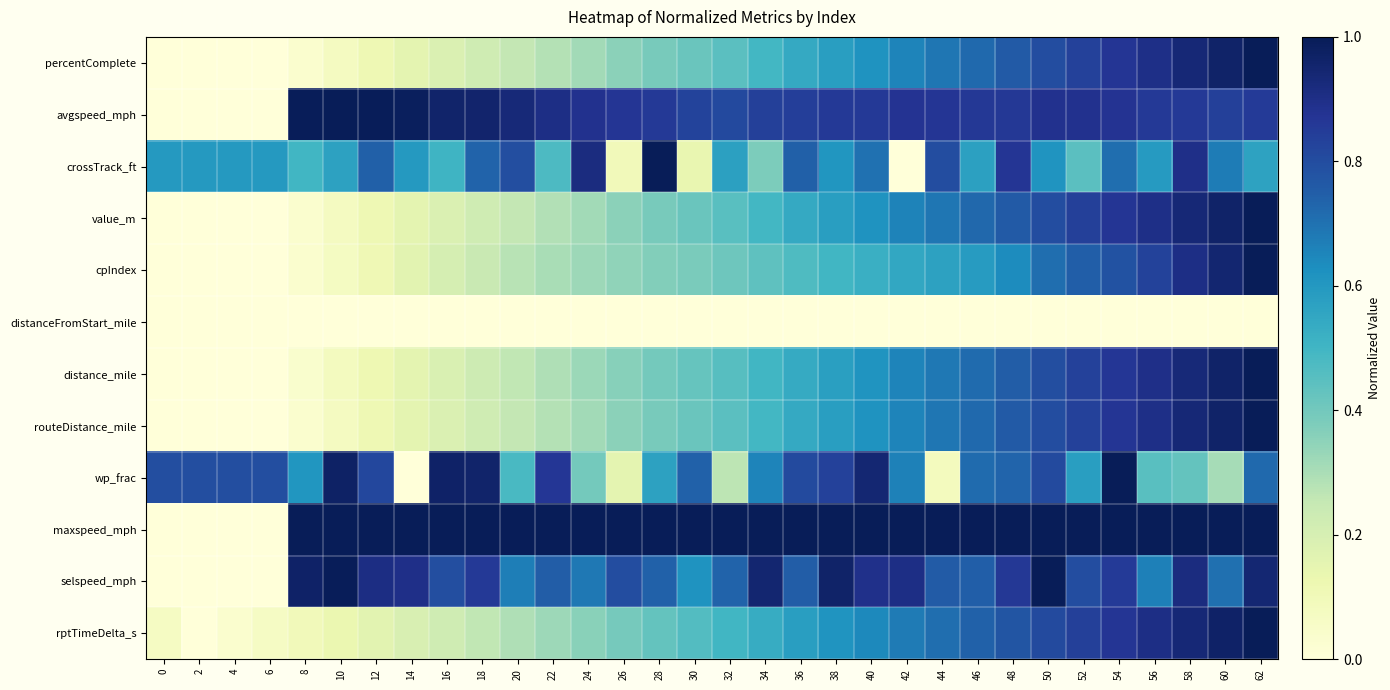

Reading left to right, extract all data points from this chart.

percentComplete: 0=0.0	2=0.0	4=0.0	6=0.0	8=0.0	10=0.1	12=0.1	14=0.2	16=0.2	18=0.2	20=0.3	22=0.3	24=0.3	26=0.4	28=0.4	30=0.4	32=0.4	34=0.5	36=0.5	38=0.6	40=0.6	42=0.7	44=0.7	46=0.7	48=0.8	50=0.8	52=0.8	54=0.9	56=0.9	58=0.9	60=1.0	62=1.0
avgspeed_mph: 0=0.0	2=0.0	4=0.0	6=0.0	8=1.0	10=1.0	12=1.0	14=1.0	16=1.0	18=1.0	20=0.9	22=0.9	24=0.9	26=0.9	28=0.9	30=0.8	32=0.8	34=0.8	36=0.8	38=0.9	40=0.9	42=0.9	44=0.9	46=0.9	48=0.9	50=0.9	52=0.9	54=0.9	56=0.9	58=0.9	60=0.8	62=0.9
crossTrack_ft: 0=0.6	2=0.6	4=0.6	6=0.6	8=0.5	10=0.6	12=0.7	14=0.6	16=0.5	18=0.7	20=0.8	22=0.5	24=0.9	26=0.1	28=1.0	30=0.1	32=0.6	34=0.4	36=0.7	38=0.6	40=0.7	42=0.0	44=0.8	46=0.6	48=0.9	50=0.6	52=0.4	54=0.7	56=0.6	58=0.9	60=0.7	62=0.6
value_m: 0=0.0	2=0.0	4=0.0	6=0.0	8=0.0	10=0.1	12=0.1	14=0.2	16=0.2	18=0.2	20=0.3	22=0.3	24=0.3	26=0.4	28=0.4	30=0.4	32=0.4	34=0.5	36=0.5	38=0.6	40=0.6	42=0.7	44=0.7	46=0.7	48=0.8	50=0.8	52=0.8	54=0.9	56=0.9	58=0.9	60=1.0	62=1.0
cpIndex: 0=0.0	2=0.0	4=0.0	6=0.0	8=0.0	10=0.1	12=0.1	14=0.2	16=0.2	18=0.2	20=0.3	22=0.3	24=0.3	26=0.3	28=0.4	30=0.4	32=0.4	34=0.4	36=0.5	38=0.5	40=0.5	42=0.5	44=0.6	46=0.6	48=0.6	50=0.7	52=0.7	54=0.8	56=0.8	58=0.9	60=0.9	62=1.0
distanceFromStart_mile: 0=0.0	2=0.0	4=0.0	6=0.0	8=0.0	10=0.0	12=0.0	14=0.0	16=0.0	18=0.0	20=0.0	22=0.0	24=0.0	26=0.0	28=0.0	30=0.0	32=0.0	34=0.0	36=0.0	38=0.0	40=0.0	42=0.0	44=0.0	46=0.0	48=0.0	50=0.0	52=0.0	54=0.0	56=0.0	58=0.0	60=0.0	62=0.0
distance_mile: 0=0.0	2=0.0	4=0.0	6=0.0	8=0.0	10=0.1	12=0.1	14=0.2	16=0.2	18=0.2	20=0.3	22=0.3	24=0.3	26=0.4	28=0.4	30=0.4	32=0.5	34=0.5	36=0.5	38=0.6	40=0.6	42=0.7	44=0.7	46=0.7	48=0.8	50=0.8	52=0.8	54=0.9	56=0.9	58=0.9	60=1.0	62=1.0
routeDistance_mile: 0=0.0	2=0.0	4=0.0	6=0.0	8=0.0	10=0.1	12=0.1	14=0.2	16=0.2	18=0.2	20=0.3	22=0.3	24=0.3	26=0.4	28=0.4	30=0.4	32=0.4	34=0.5	36=0.5	38=0.6	40=0.6	42=0.7	44=0.7	46=0.7	48=0.8	50=0.8	52=0.8	54=0.9	56=0.9	58=0.9	60=1.0	62=1.0
wp_frac: 0=0.8	2=0.8	4=0.8	6=0.8	8=0.6	10=1.0	12=0.8	14=0.0	16=1.0	18=1.0	20=0.5	22=0.9	24=0.4	26=0.2	28=0.6	30=0.7	32=0.3	34=0.7	36=0.8	38=0.8	40=0.9	42=0.7	44=0.1	46=0.7	48=0.7	50=0.8	52=0.6	54=1.0	56=0.5	58=0.4	60=0.3	62=0.7
maxspeed_mph: 0=0.0	2=0.0	4=0.0	6=0.0	8=1.0	10=1.0	12=1.0	14=1.0	16=1.0	18=1.0	20=1.0	22=1.0	24=1.0	26=1.0	28=1.0	30=1.0	32=1.0	34=1.0	36=1.0	38=1.0	40=1.0	42=1.0	44=1.0	46=1.0	48=1.0	50=1.0	52=1.0	54=1.0	56=1.0	58=1.0	60=1.0	62=1.0
selspeed_mph: 0=0.0	2=0.0	4=0.0	6=0.0	8=1.0	10=1.0	12=0.9	14=0.9	16=0.8	18=0.9	20=0.7	22=0.8	24=0.7	26=0.8	28=0.7	30=0.6	32=0.7	34=0.9	36=0.8	38=1.0	40=0.9	42=0.9	44=0.8	46=0.7	48=0.9	50=1.0	52=0.8	54=0.9	56=0.7	58=0.9	60=0.7	62=0.9
rptTimeDelta_s: 0=0.1	2=0.0	4=0.0	6=0.1	8=0.1	10=0.1	12=0.2	14=0.2	16=0.2	18=0.3	20=0.3	22=0.3	24=0.4	26=0.4	28=0.4	30=0.5	32=0.5	34=0.5	36=0.6	38=0.6	40=0.6	42=0.7	44=0.7	46=0.7	48=0.8	50=0.8	52=0.8	54=0.9	56=0.9	58=0.9	60=1.0	62=1.0